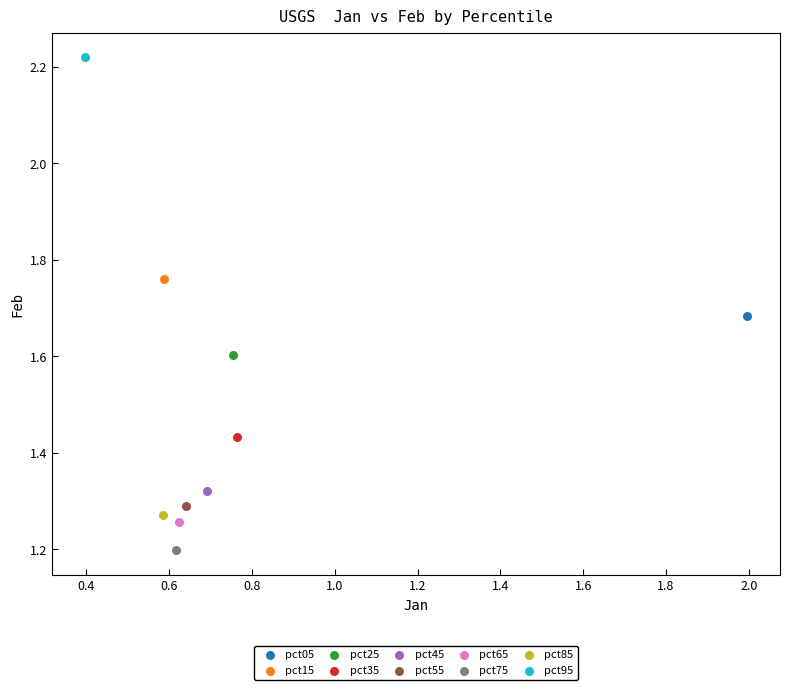

What are all the series names shown in the legend?

pct05, pct15, pct25, pct35, pct45, pct55, pct65, pct75, pct85, pct95